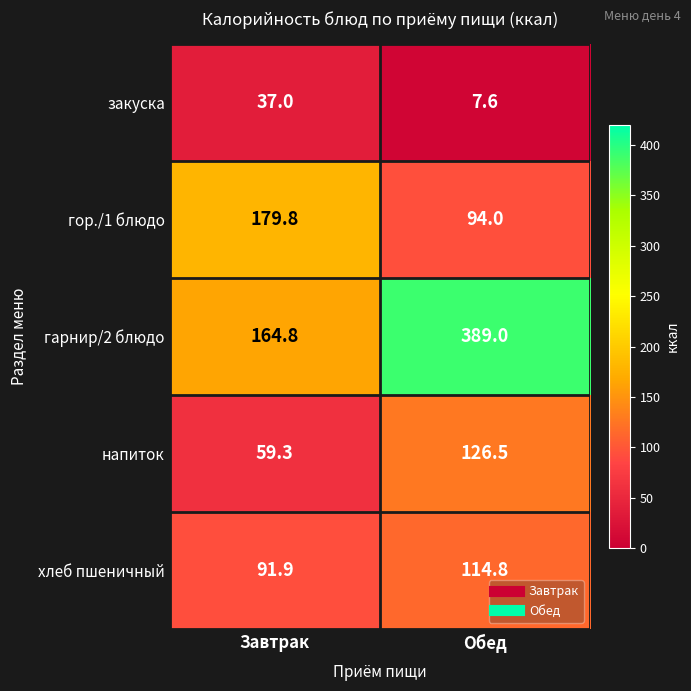

Rank the series at Обед from highest to lowest value.

гарнир/2 блюдо, напиток, хлеб пшеничный, гор./1 блюдо, закуска